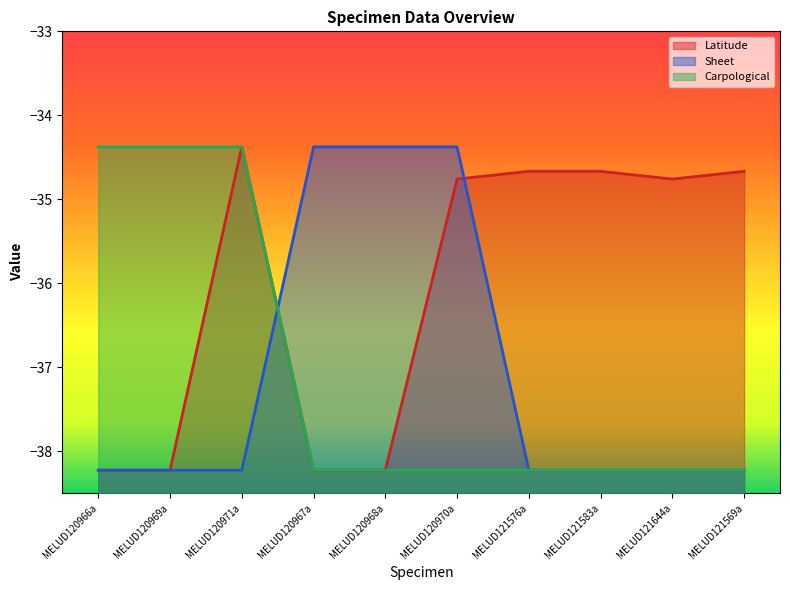

What are all the series names shown in the legend?

Latitude, Sheet, Carpological